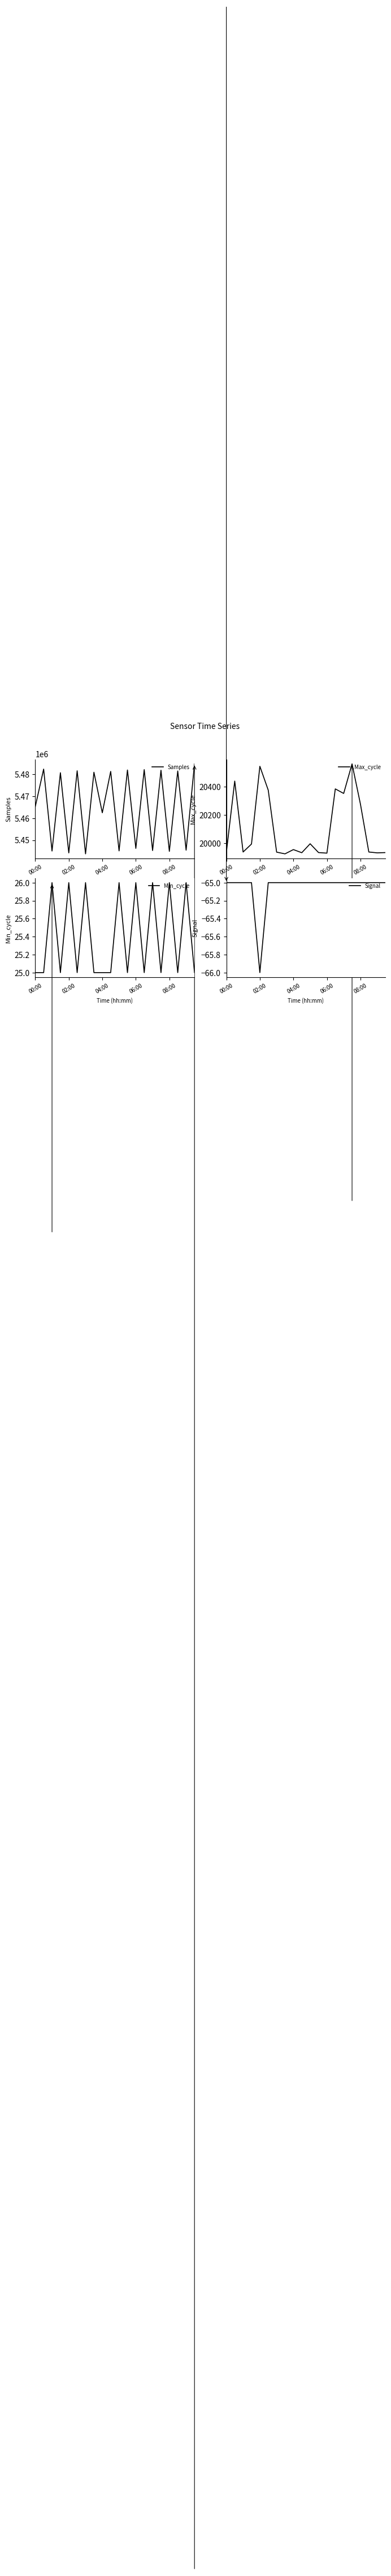

In Signal, how many points are lower than both neighbors (excluding endpoints)?

1